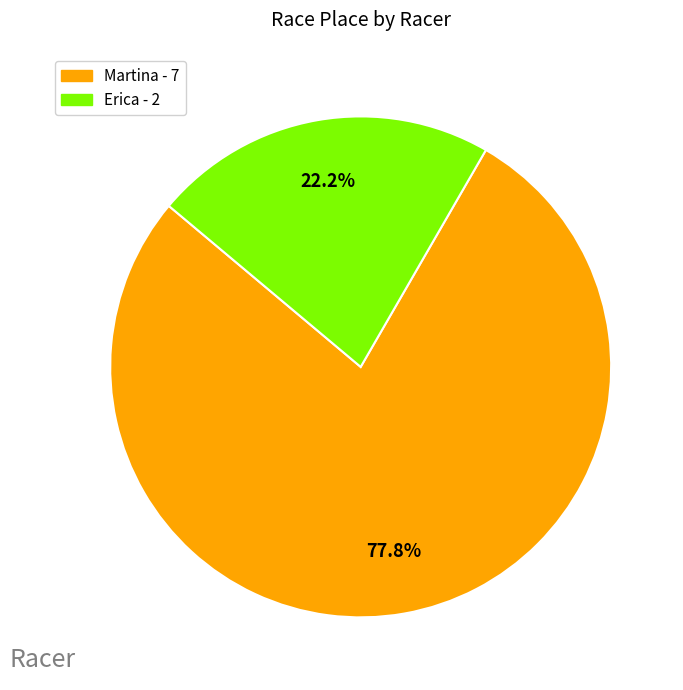

Rank the categories by value from highest to lowest.

Martina, Erica